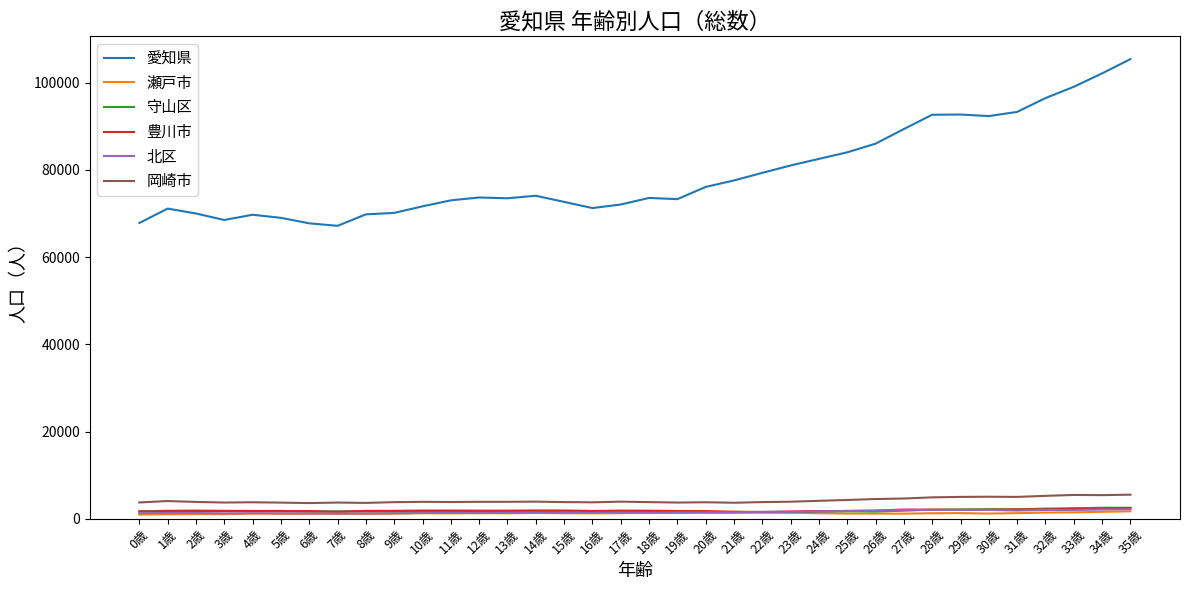

The value of 北区 at 23歳 is 1591. True or false?

True